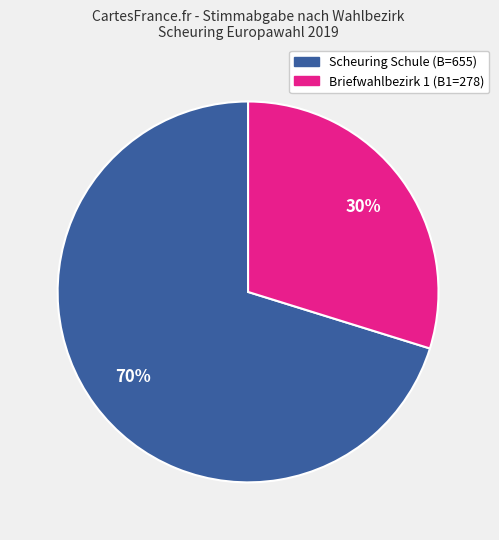

How many slices are in this pie chart?

2